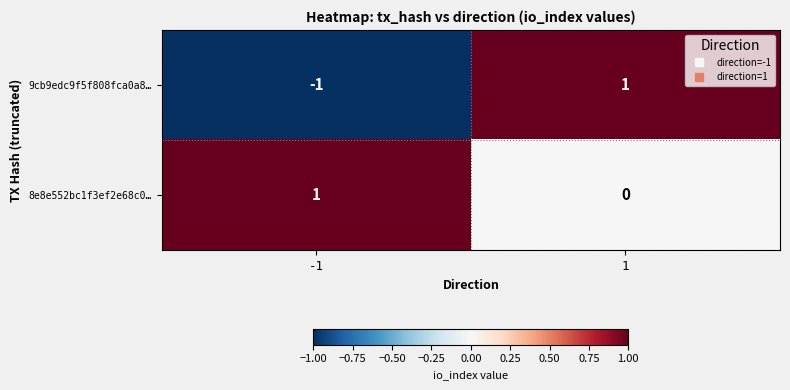

Which series has the largest total across all categories?

8e8e552bc1f3ef2e68c0…